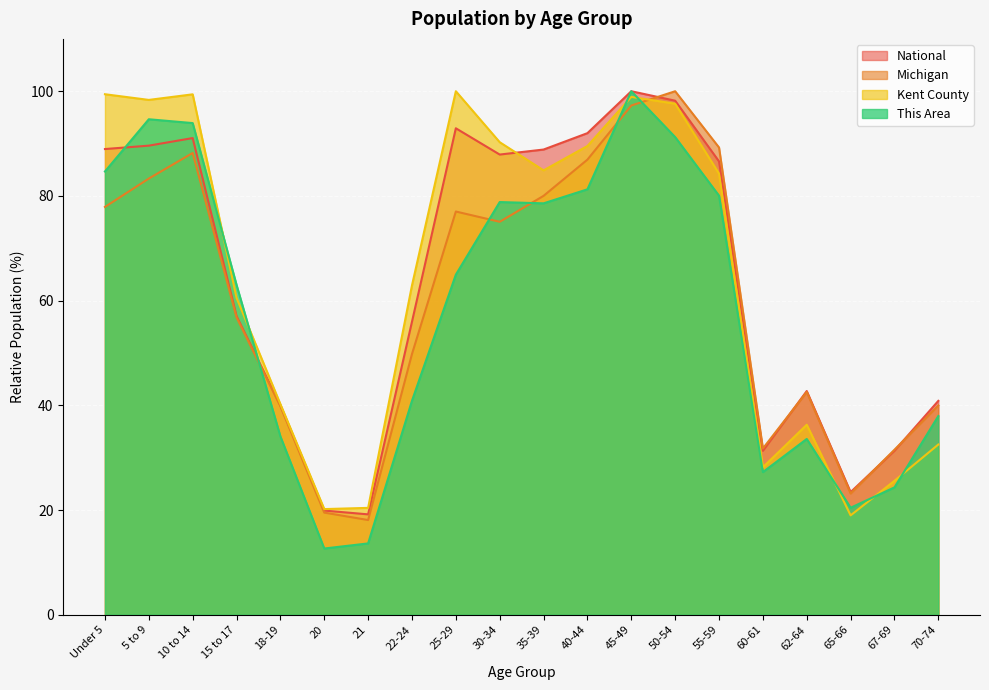

Where is Kent County nearest to the value 59?

15 to 17